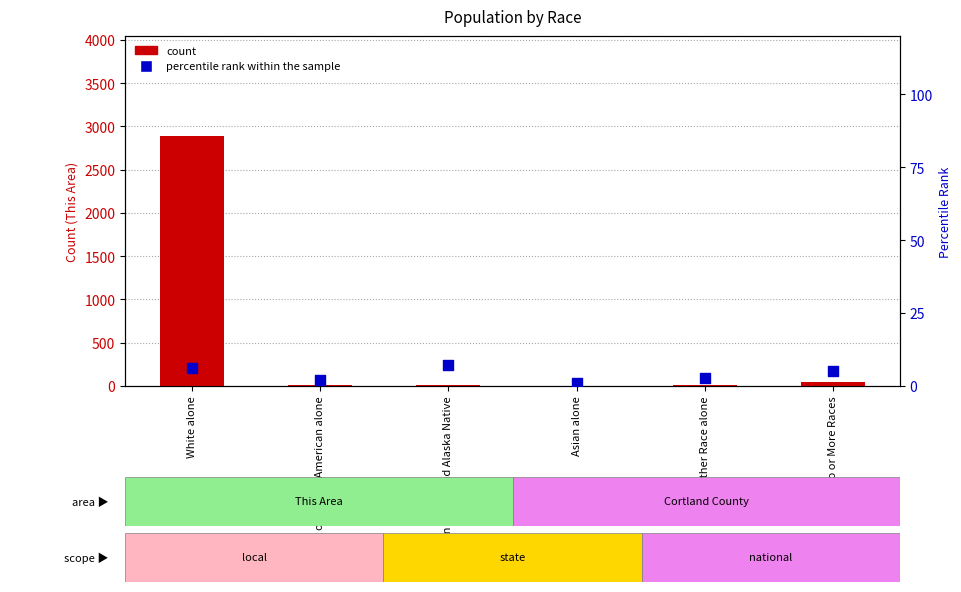

At how many categories does at least one series exceed 402?

1